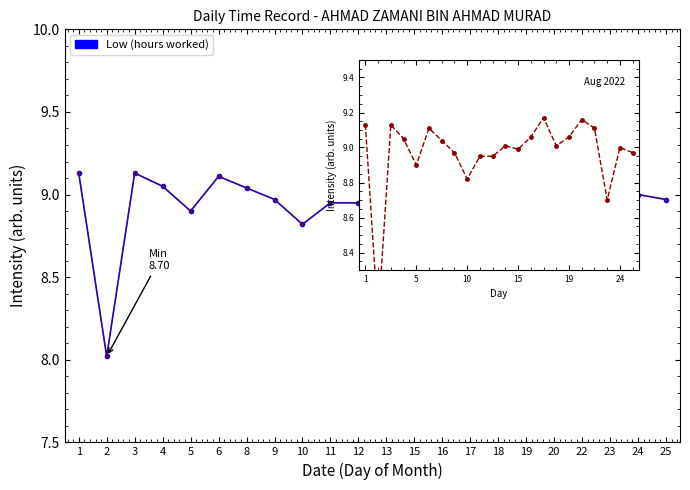

How many interior local peaks does the Low (hours worked) alt series have?

6